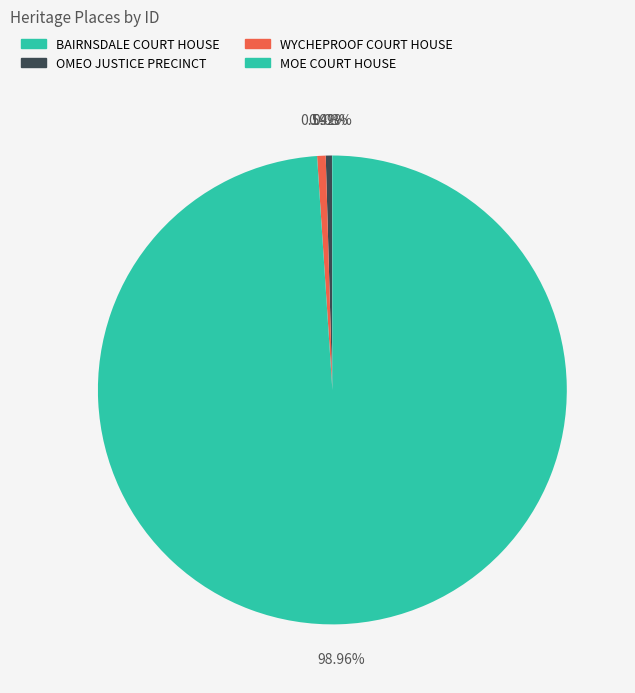

What is the change in value from OMEO JUSTICE PRECINCT to MOE COURT HOUSE?

+207643